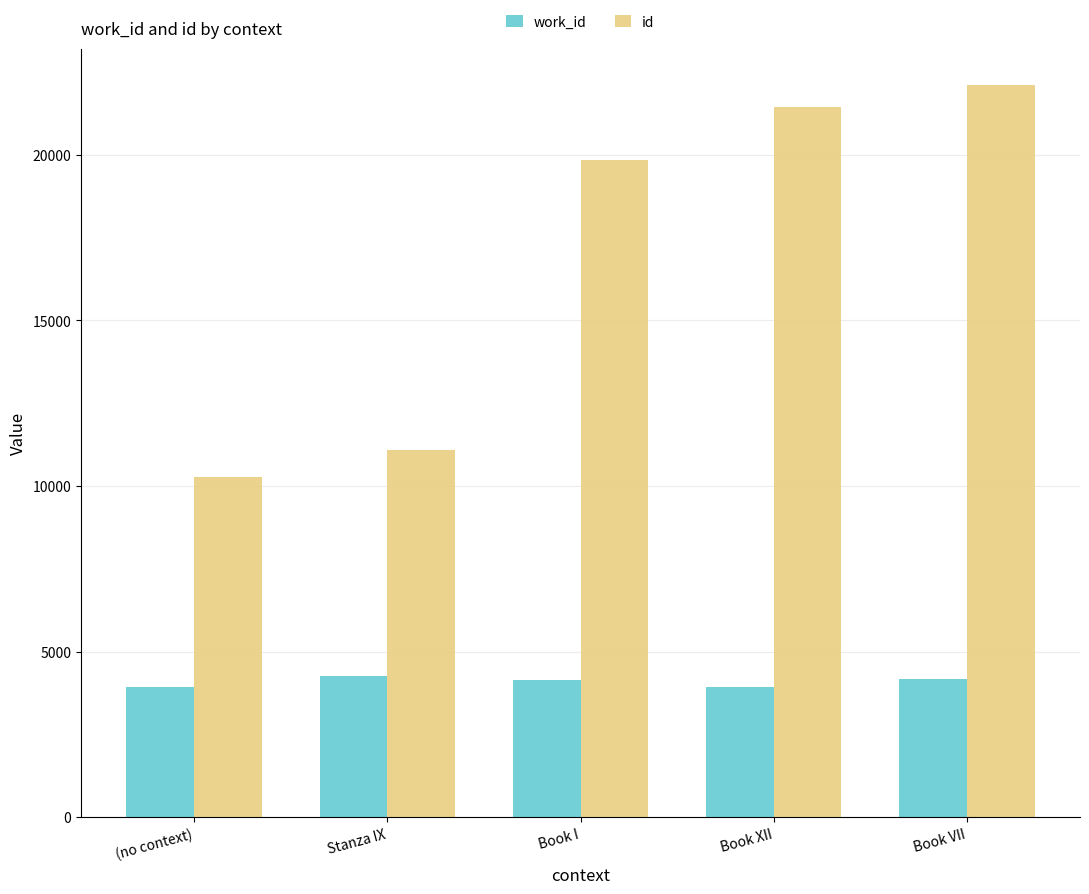

What is the difference between the second highest and minimum values in the work_id series?

229